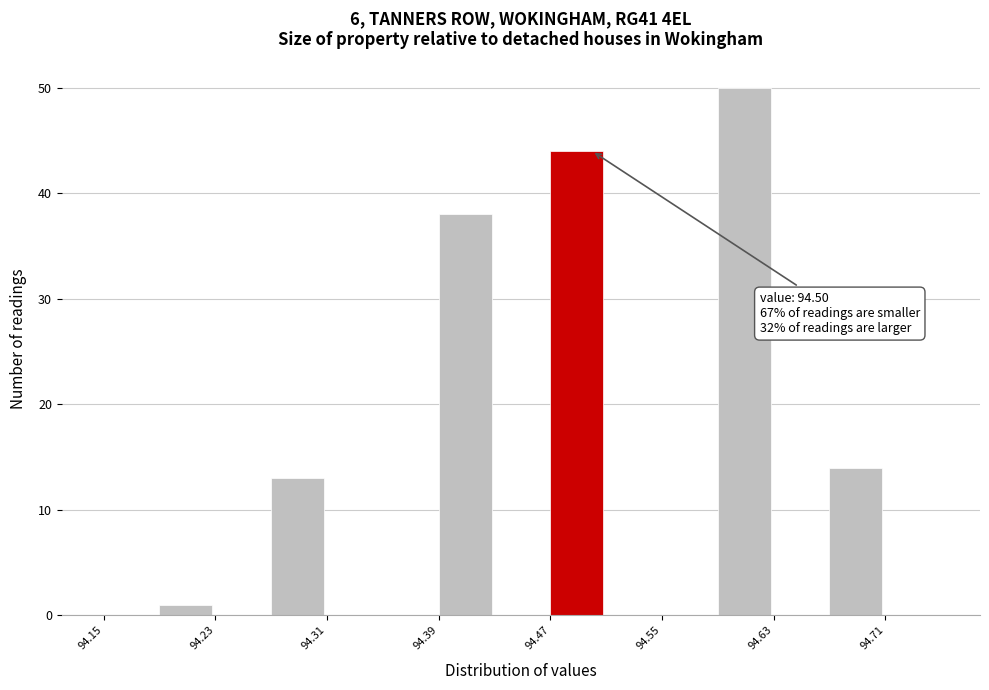

Which range on the x-axis has the tallest bar?

94.59 to 94.63